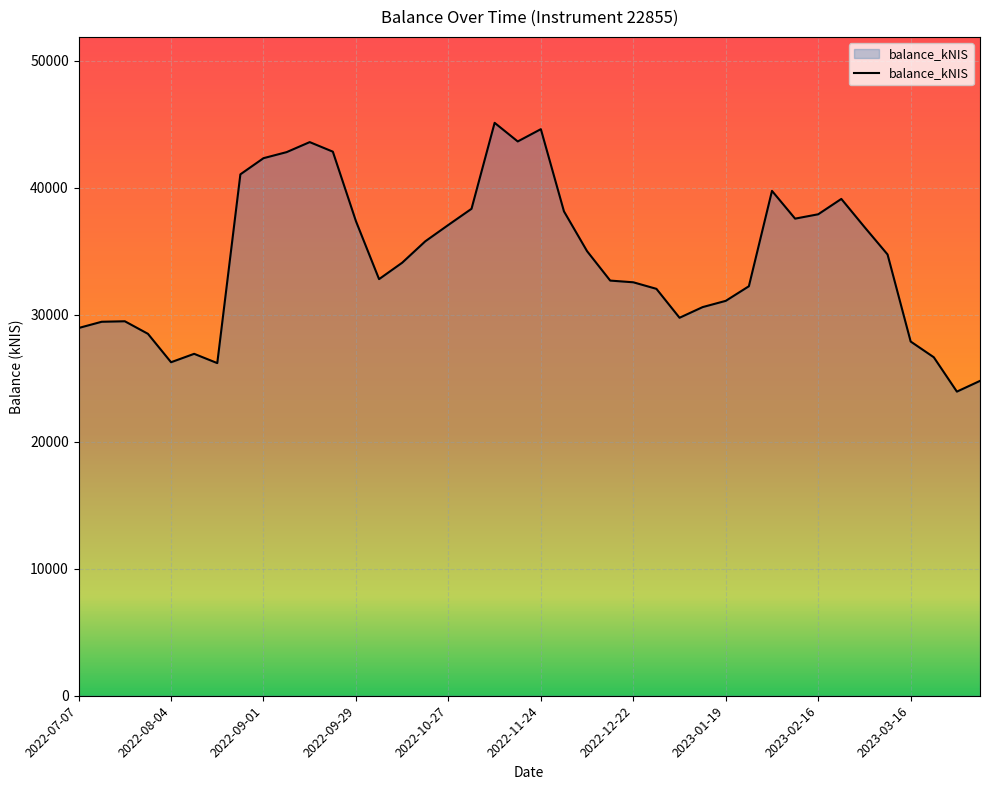

What is the maximum value shown in the chart?

45100.1